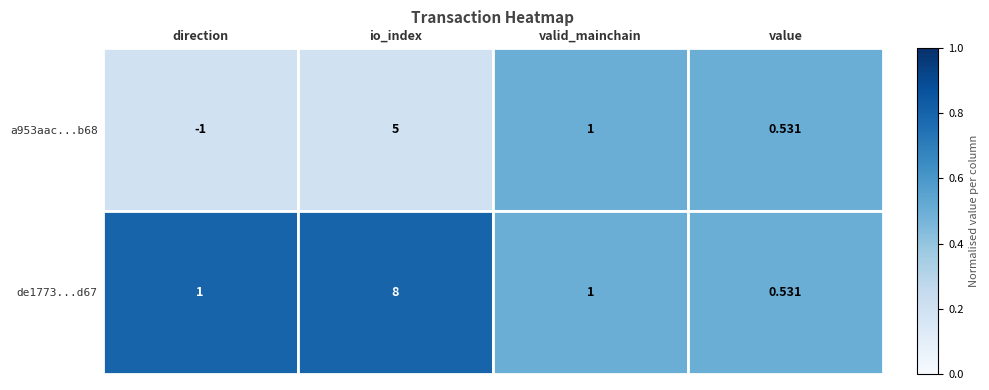

At which label does a953aac...b68 reach its minimum?

direction